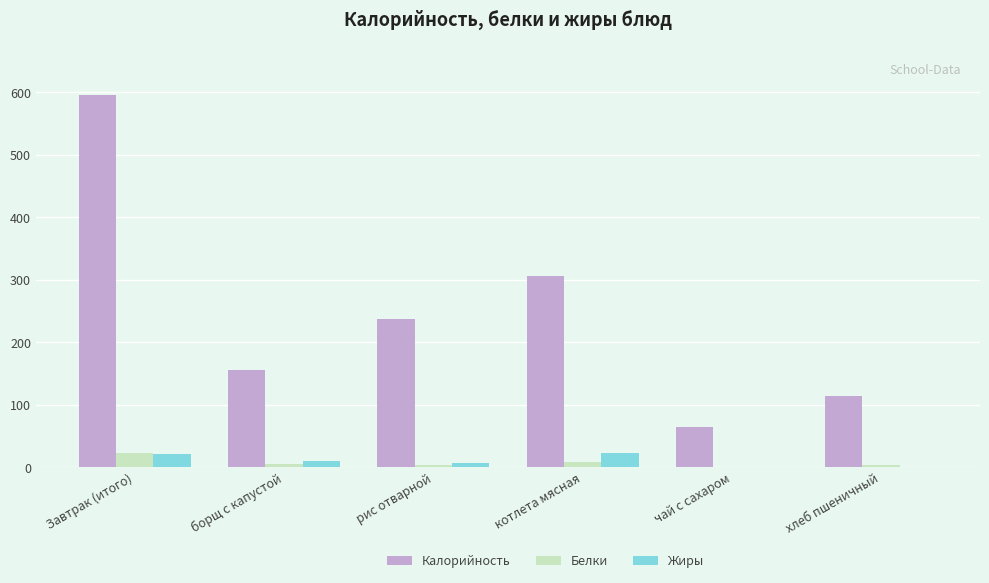

What is the spread (max minus min) of values at хлеб пшеничный?

114.5